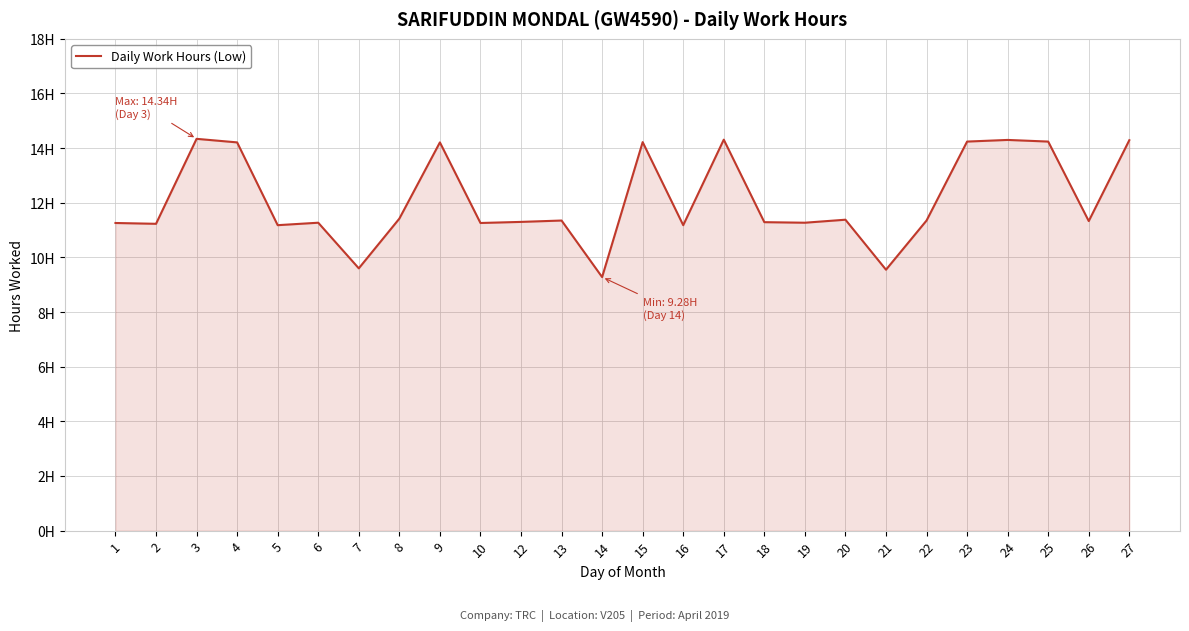

At which label is the value closest to 11?

5